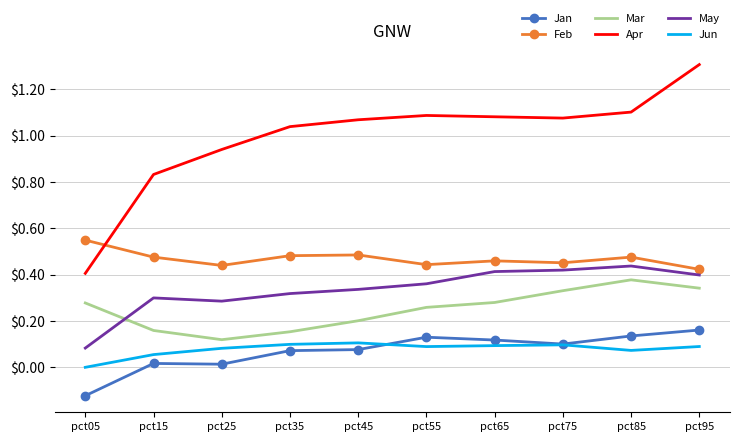

Where does the Apr series first go above 1?

pct35